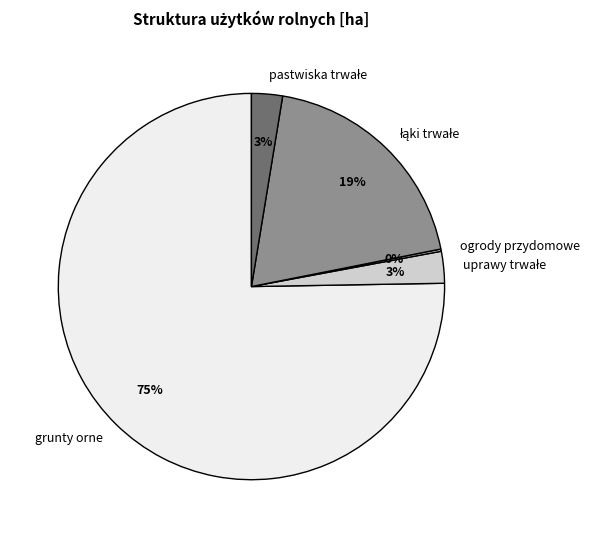

What percentage is the grunty orne slice, to the nearest percent?

75%